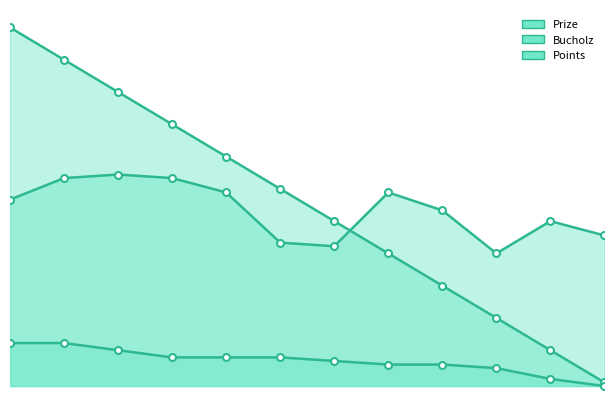

How many values in the Prize series are below 55?

6